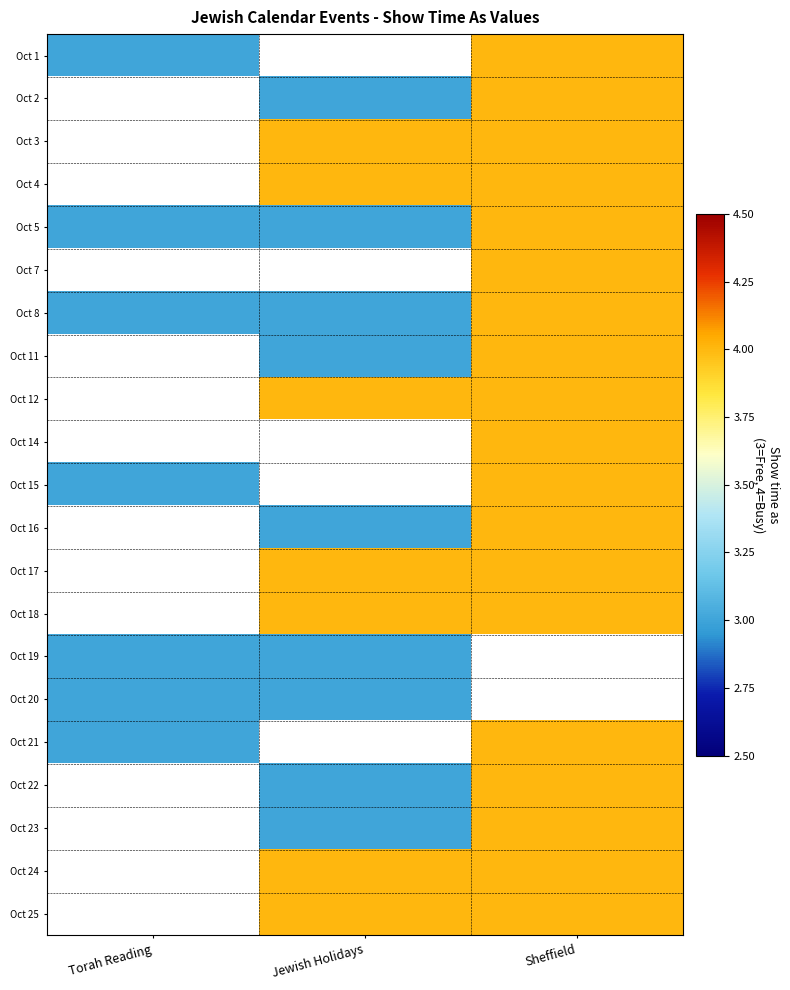

Count the Oct 1 values in the range 3 to 4.

2